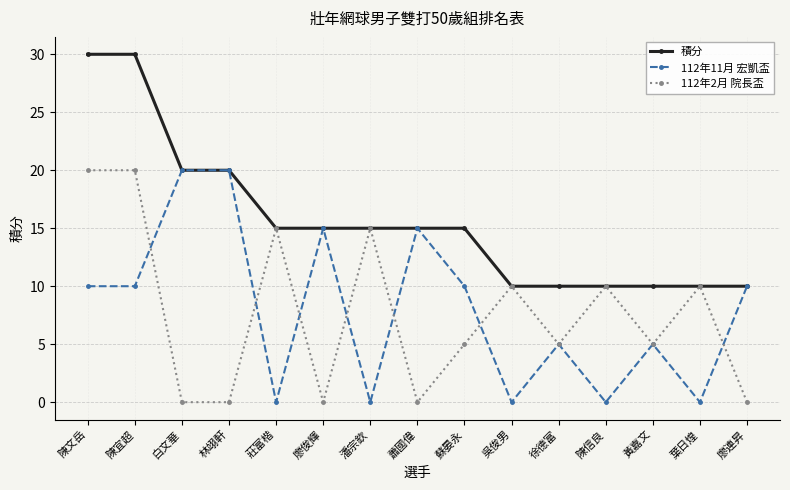

The 112年11月 宏凱盃 series shows 15 at 廖連昇. True or false?

False